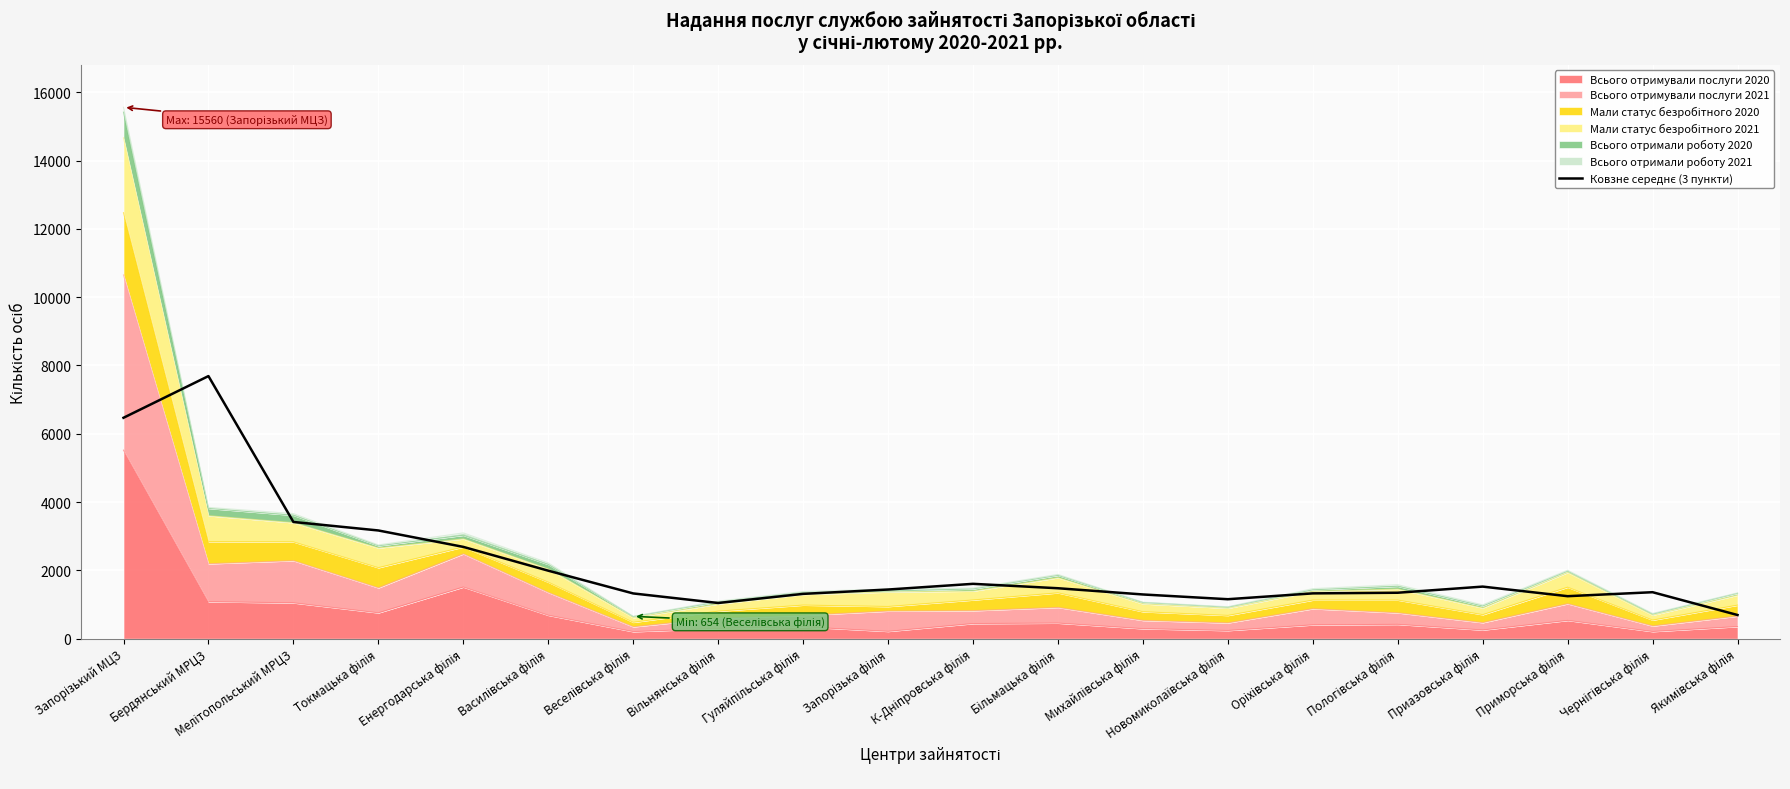

Where is the first local maximum?

Бердянський МРЦЗ